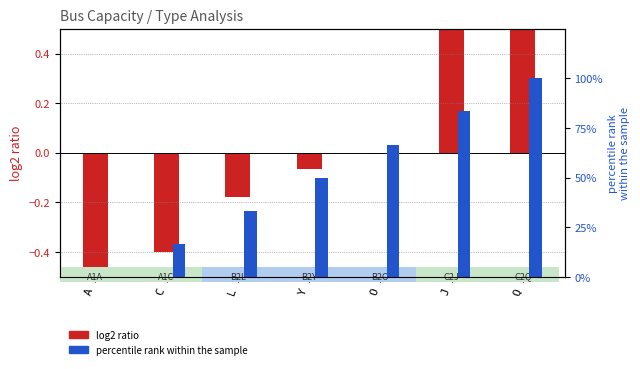

How many positive values does the log2 ratio series have?

2